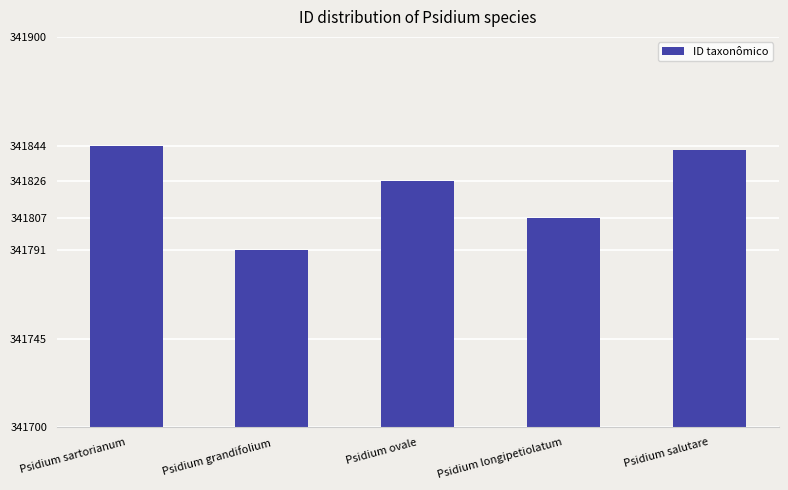

Rank the categories by value from highest to lowest.

Psidium sartorianum, Psidium salutare, Psidium ovale, Psidium longipetiolatum, Psidium grandifolium